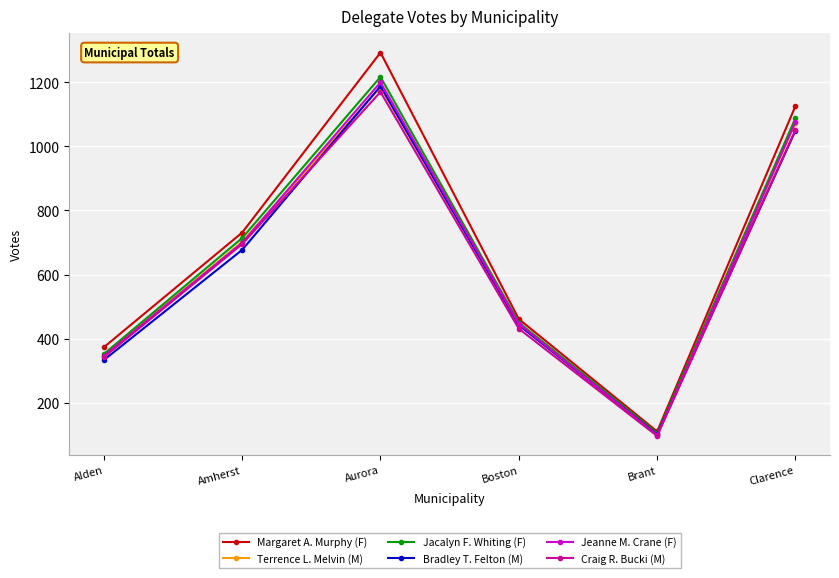

Reading left to right, list all the values displayed in this chart.

Margaret A. Murphy (F): 373	731	1293	461	110	1126
Terrence L. Melvin (M): 347	702	1185	444	99	1073
Jacalyn F. Whiting (F): 352	714	1217	450	105	1088
Bradley T. Felton (M): 333	677	1188	442	101	1049
Jeanne M. Crane (F): 346	699	1200	446	99	1076
Craig R. Bucki (M): 342	695	1170	431	96	1051